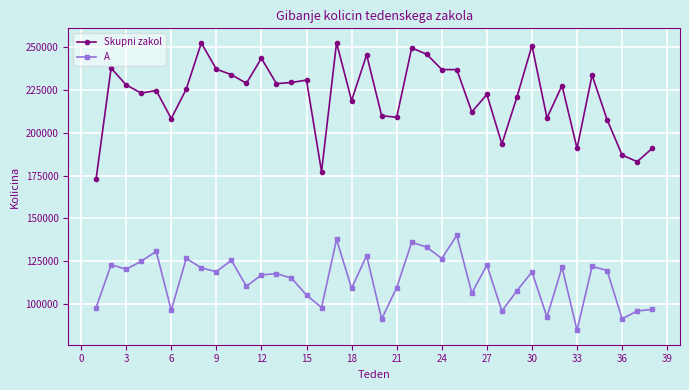

What is the lowest value of the Skupni zakol series?

172983